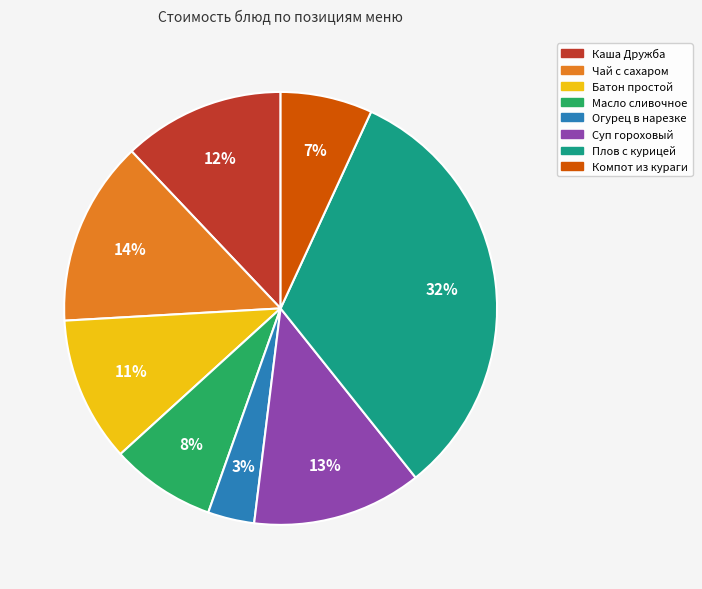

Is it true that Масло сливочное is 18% of the pie?

False